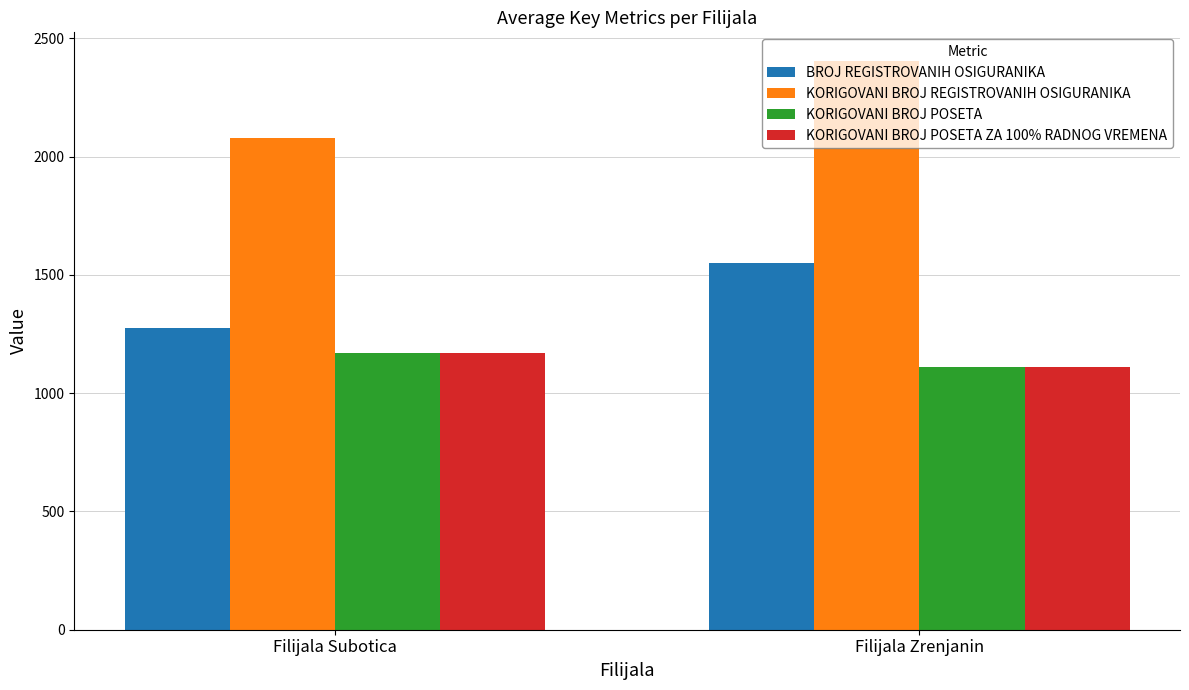

What is the total value across all series at Filijala Zrenjanin?

6176.6